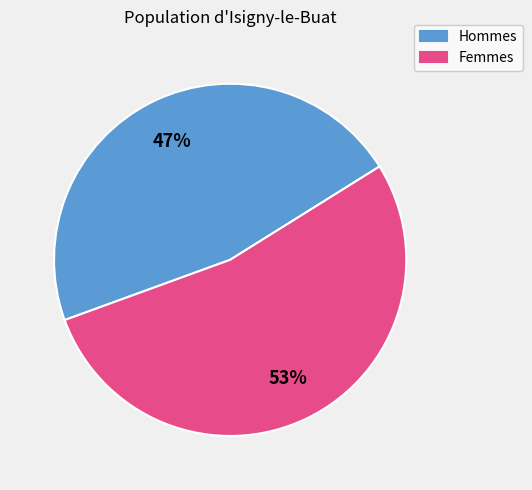

Combined, do Hommes and Femmes account for over 50%?

Yes